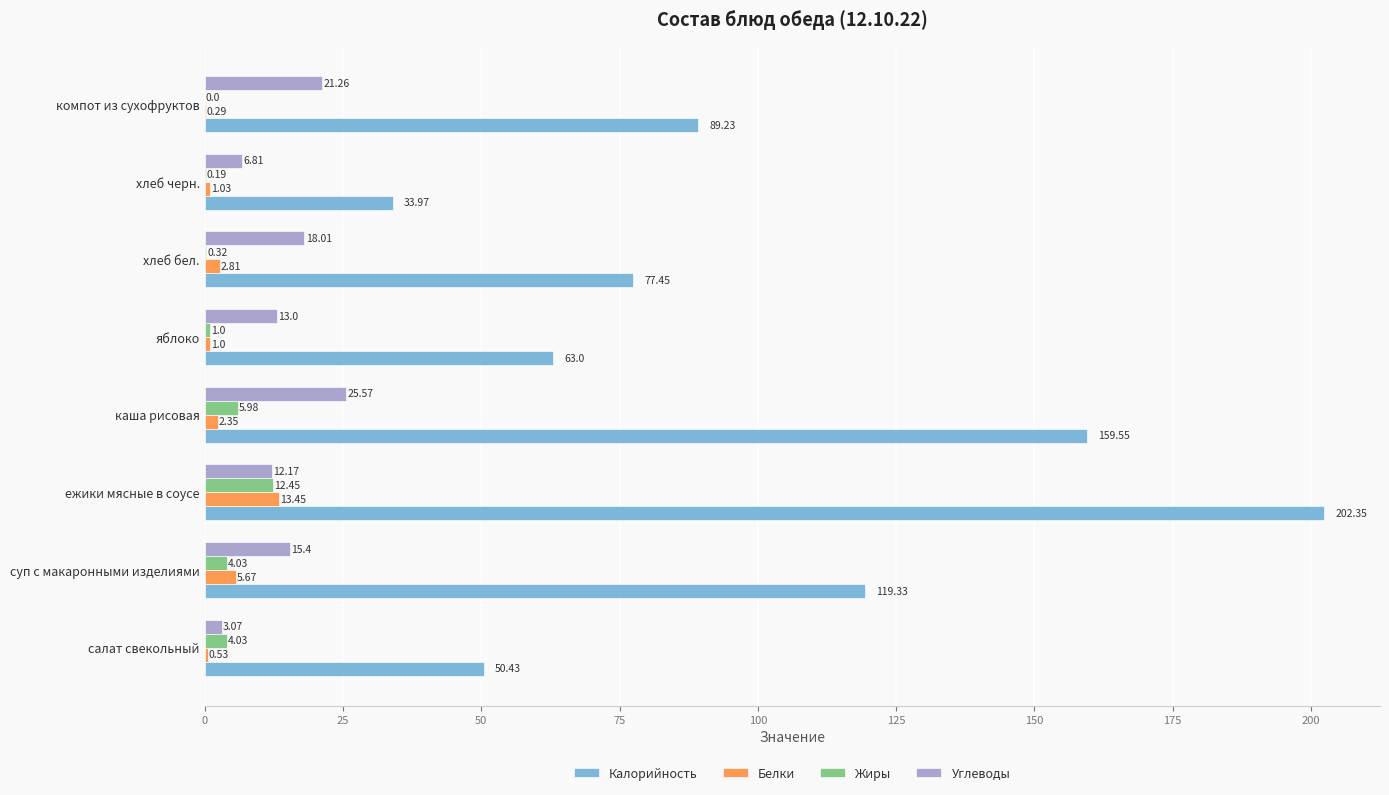

Where is Белки nearest to the value 6?

суп с макаронными изделиями